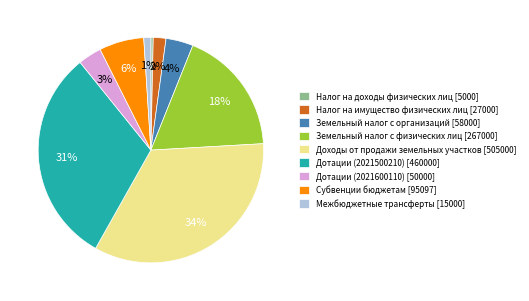

How many slices are in this pie chart?

9